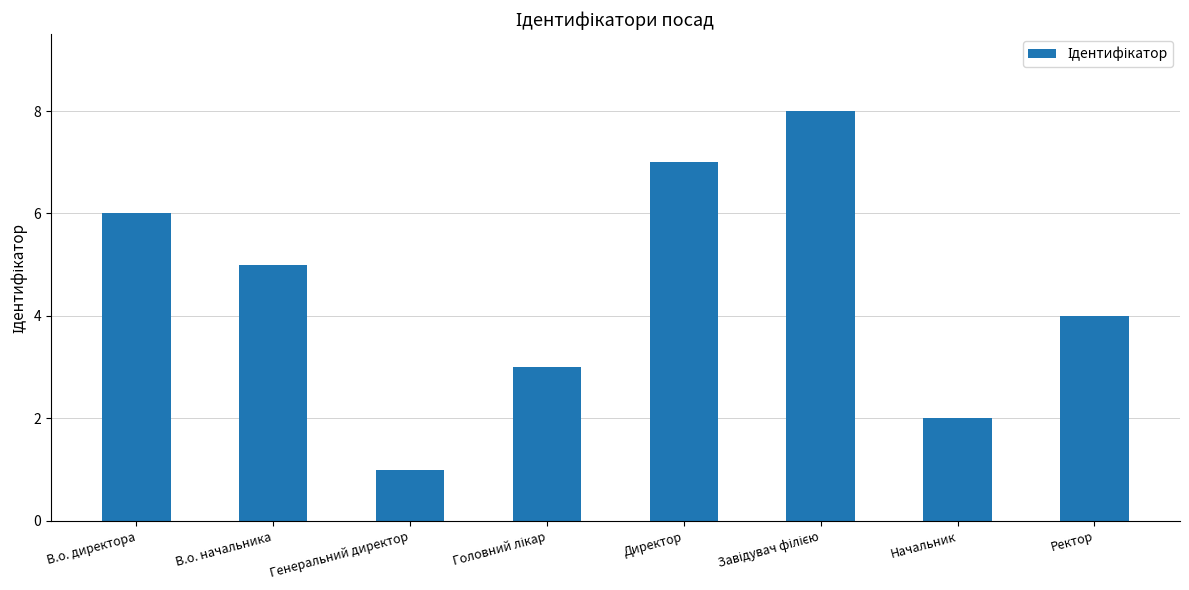

The chart shows a value of 2 at Начальник. True or false?

True